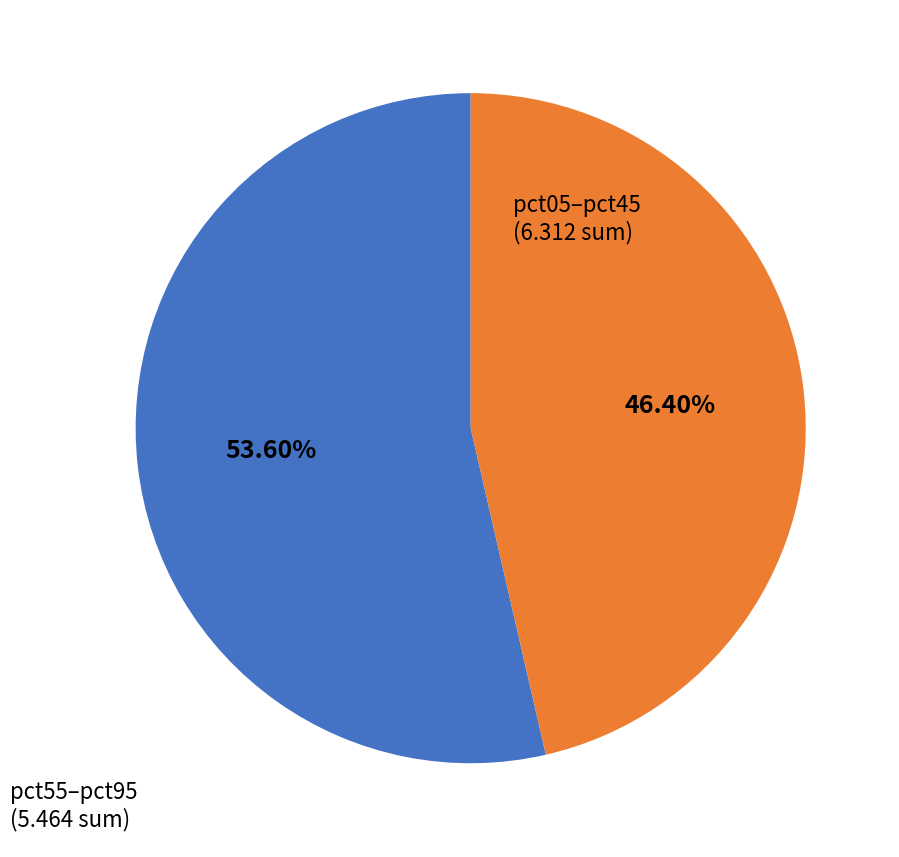

What is the majority slice?

pct05–pct45